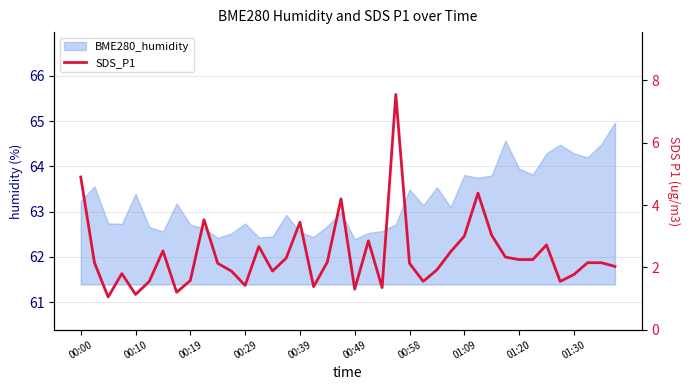

Is it true that the value at 34 is 2.7?

True